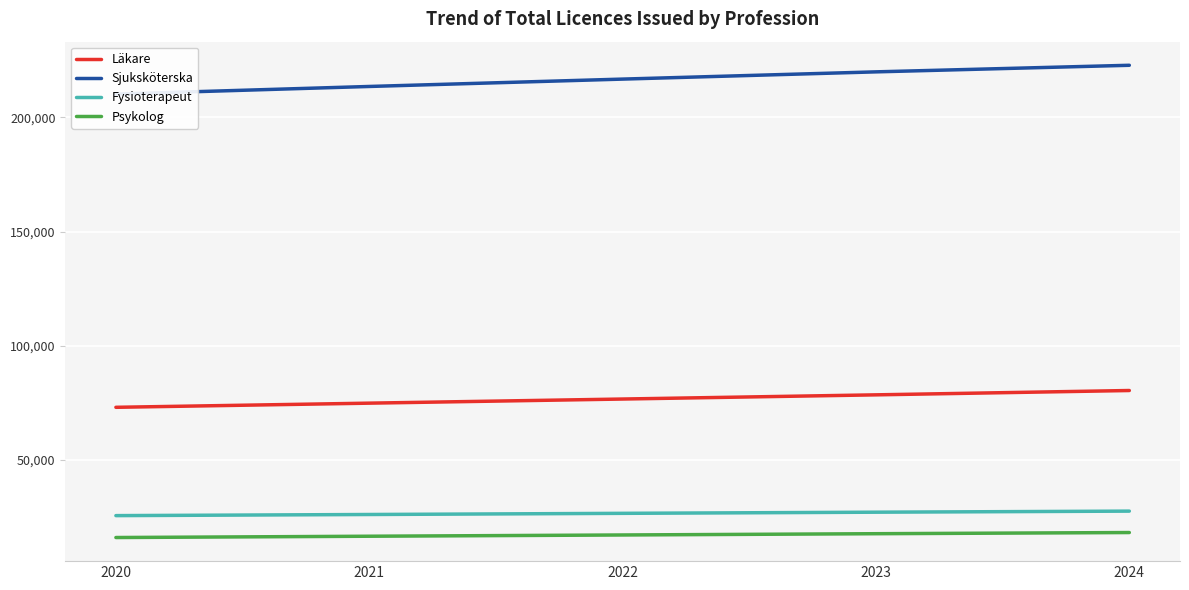

At which category is the sum across all series the highest?

2024